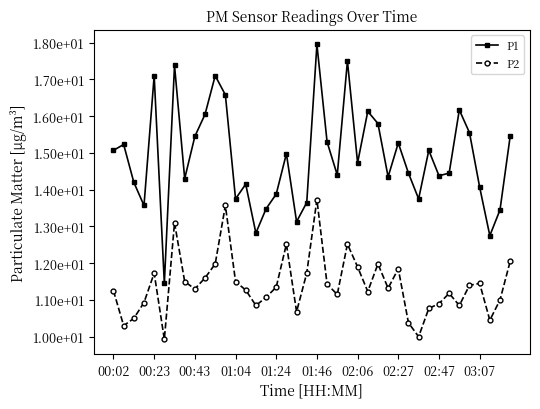

What is the difference between the maximum and minimum values in the P1 series?

6.5